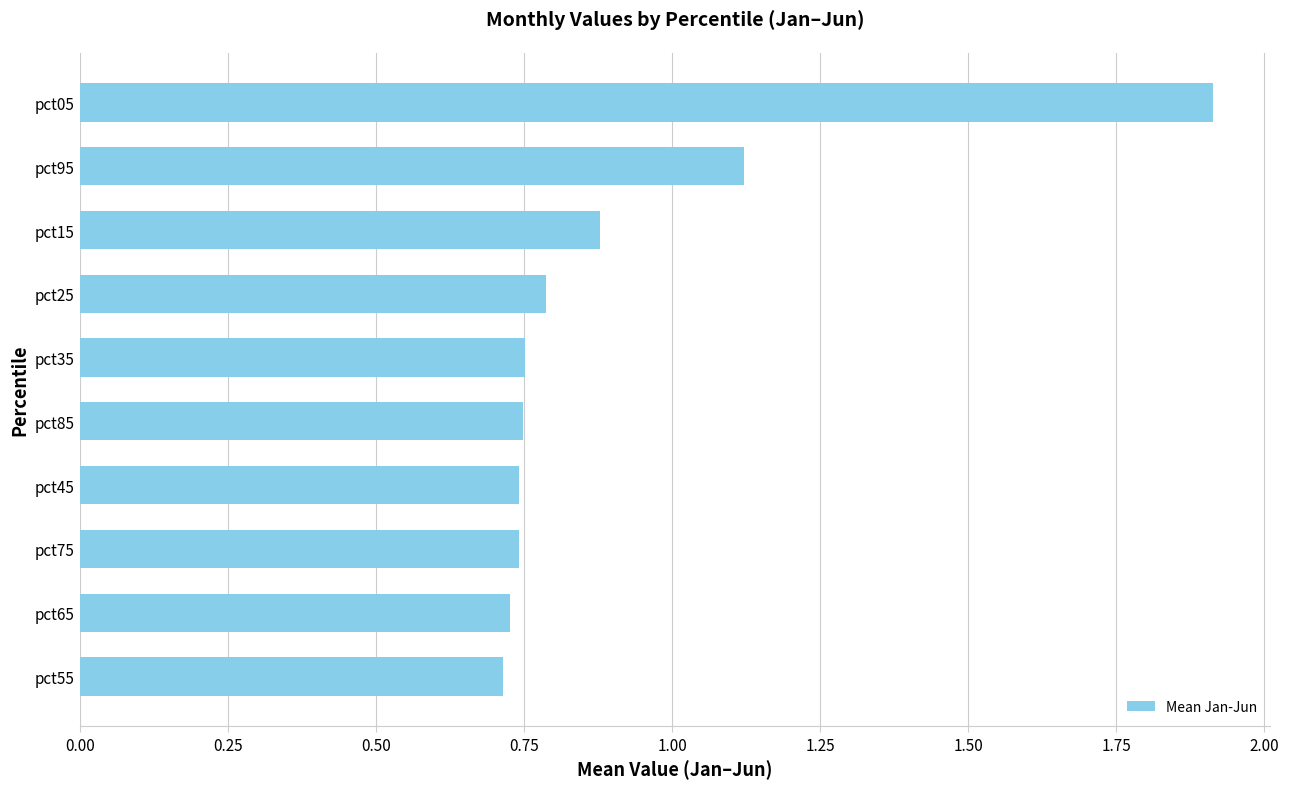

What is the difference between the second highest and minimum values?

0.4